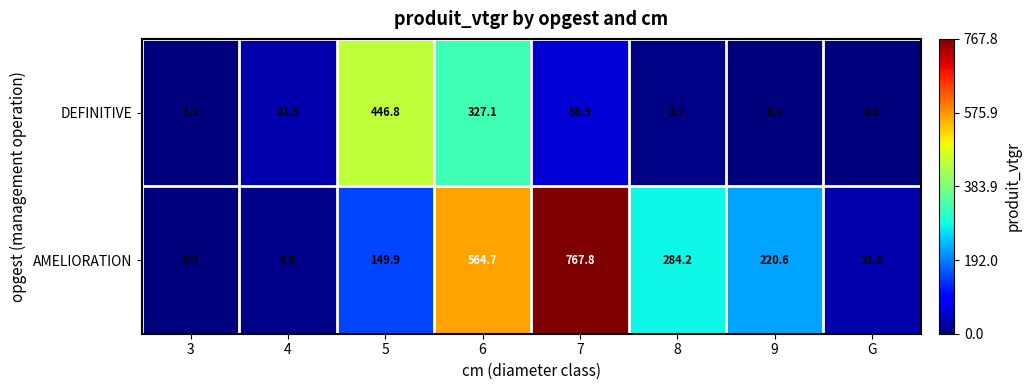

At which label does DEFINITIVE first exceed 31?

4